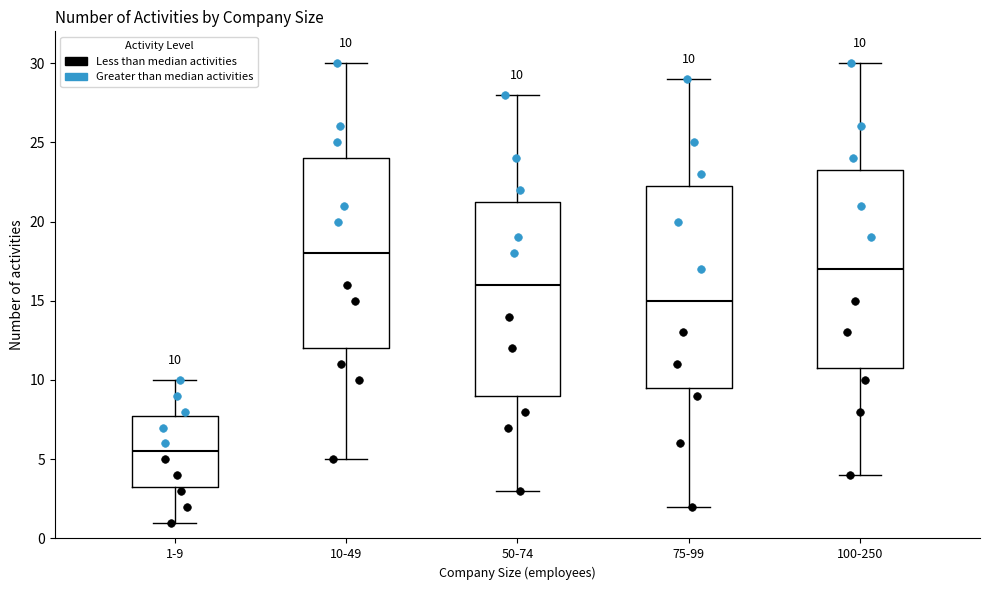

Which box's median line is the highest?

10-49